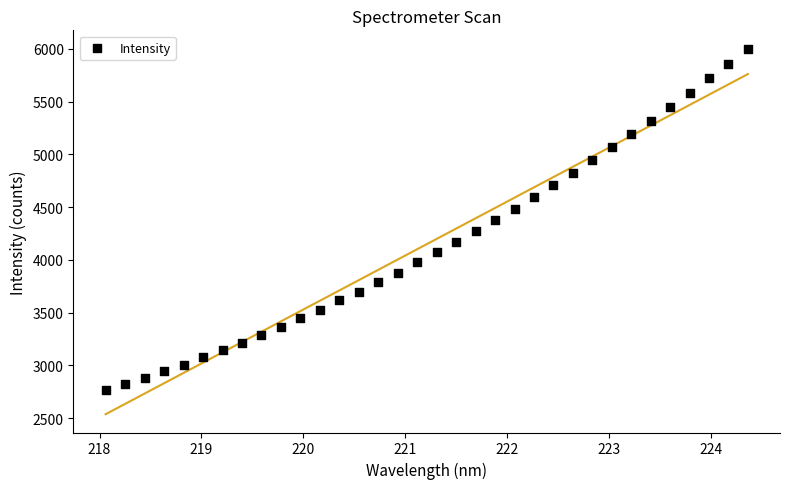

What is the range of X values (max minus min)?

6.3